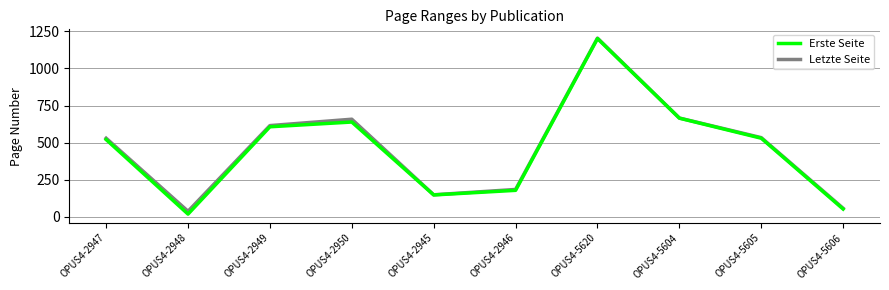

What position from the left is OPUS4-5605?

9